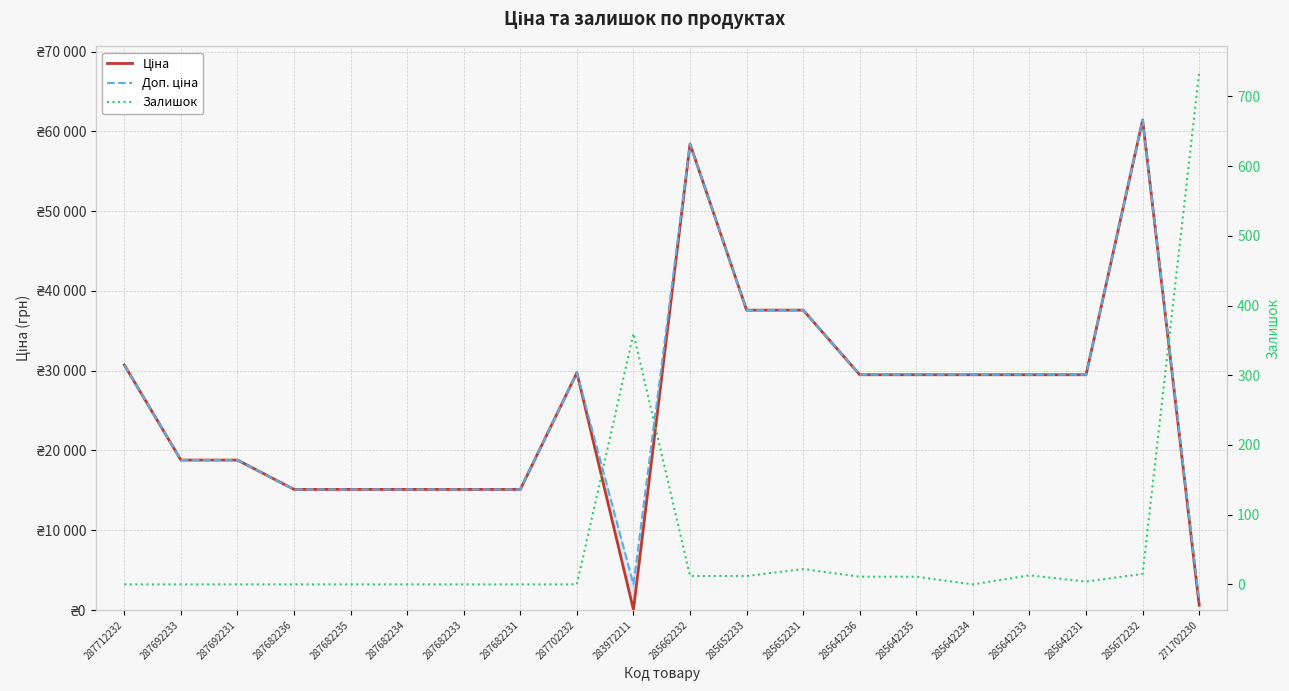

At which category does Залишок reach its first local peak?

283972211